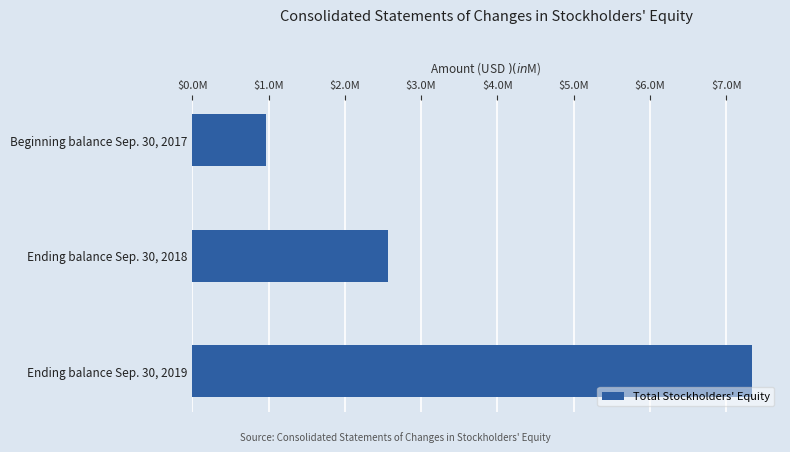

Rank the categories by value from lowest to highest.

Beginning balance Sep. 30, 2017, Ending balance Sep. 30, 2018, Ending balance Sep. 30, 2019